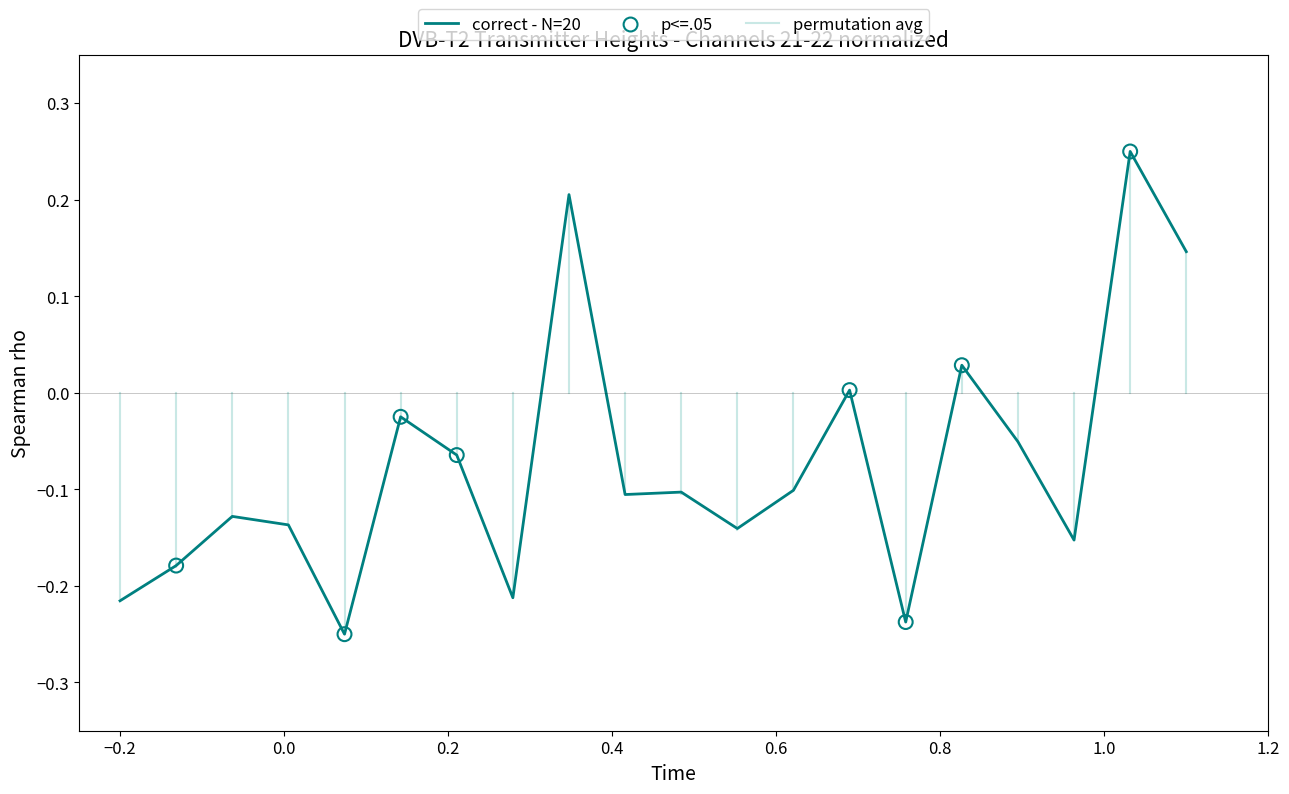

What is the change in value from 22 to 22?

-0.1